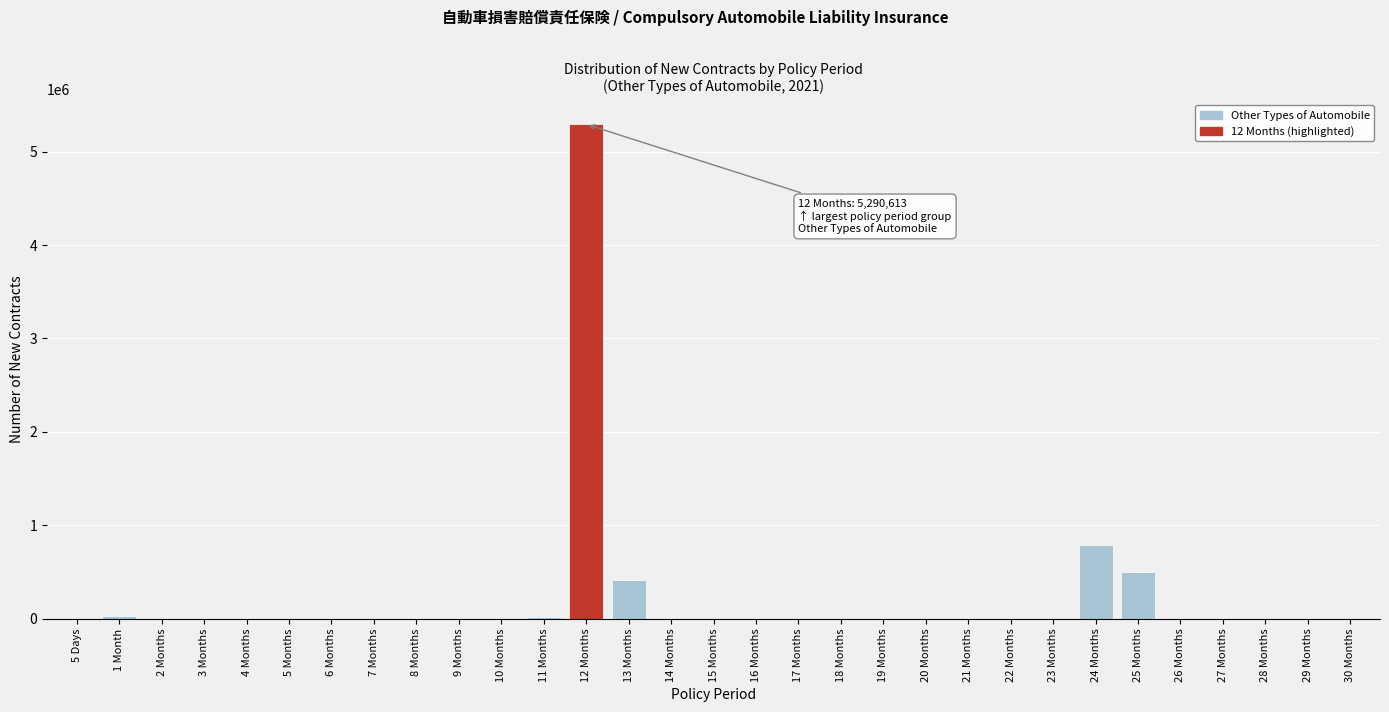

Which category has the highest value across all series?

12 Months